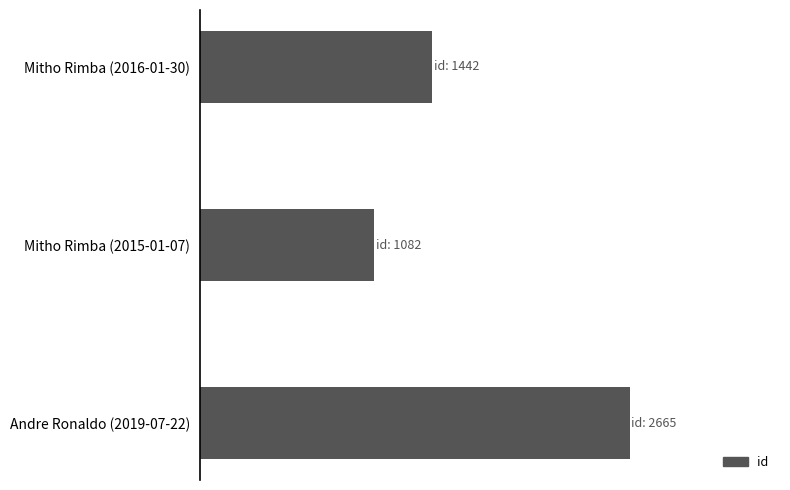

How many values are between 1082 and 2665?

3